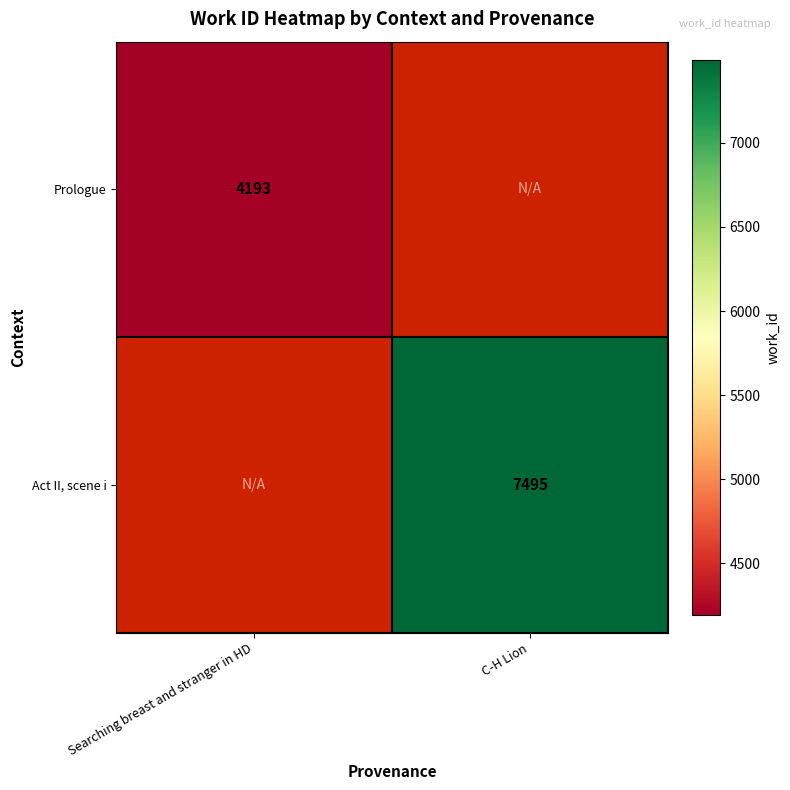

Is it true that Prologue equals 4193 at Searching breast and stranger in HD?

True